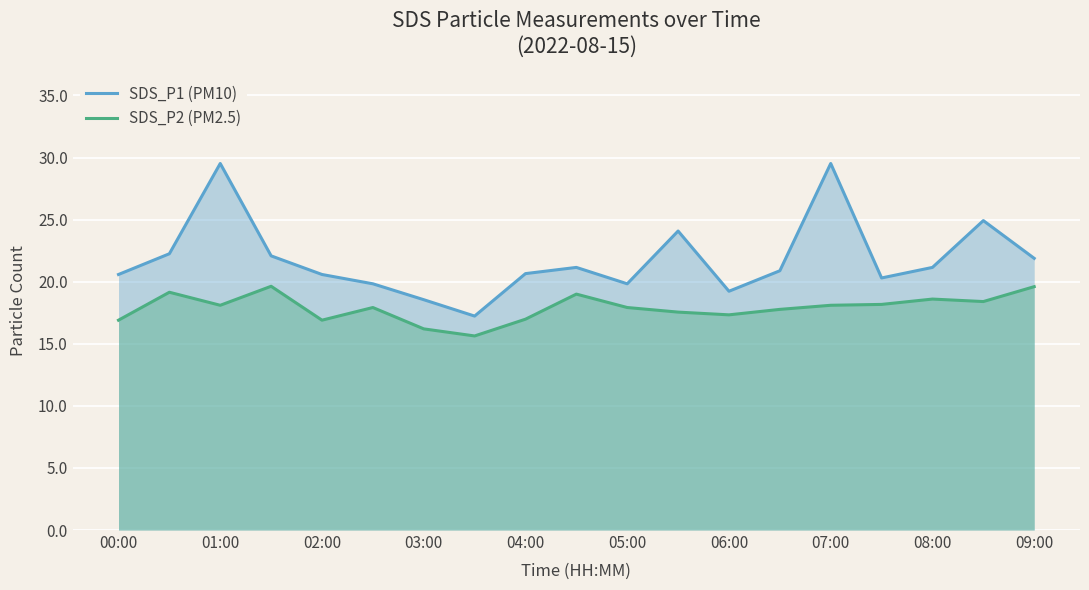

What is the difference between the maximum and minimum values in the SDS_P1 (PM10) series?

12.3